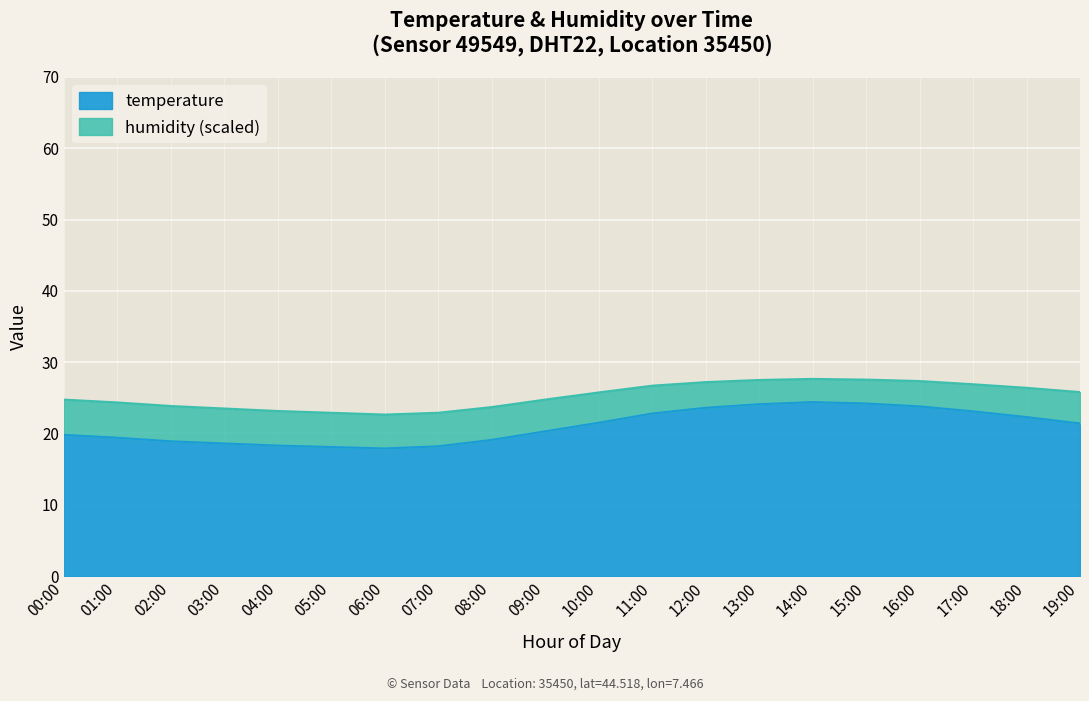

Rank the categories by value from lowest to highest.

06:00, 05:00, 07:00, 04:00, 03:00, 02:00, 08:00, 01:00, 00:00, 09:00, 19:00, 10:00, 18:00, 11:00, 17:00, 12:00, 16:00, 13:00, 15:00, 14:00